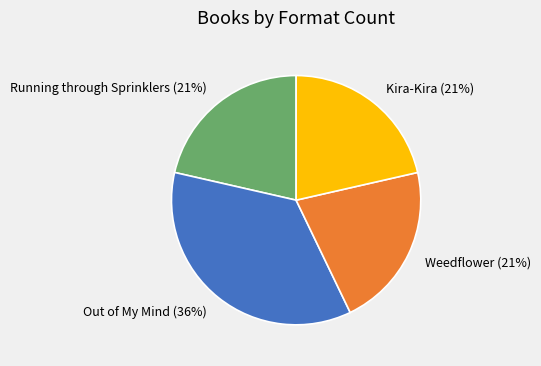

Is it true that Kira-Kira is 21% of the pie?

True